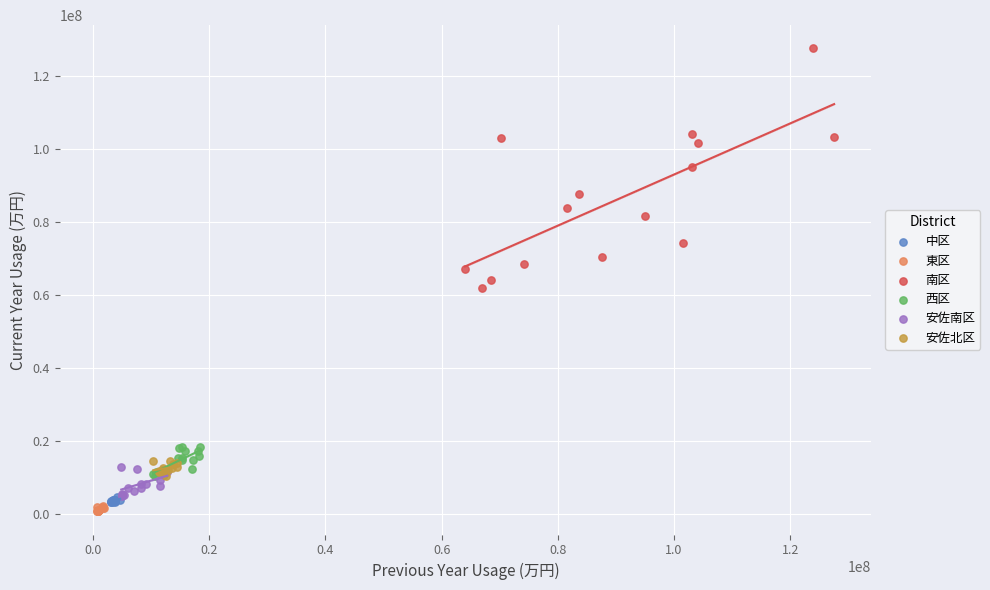

Which series reaches the maximum Y coordinate?

南区